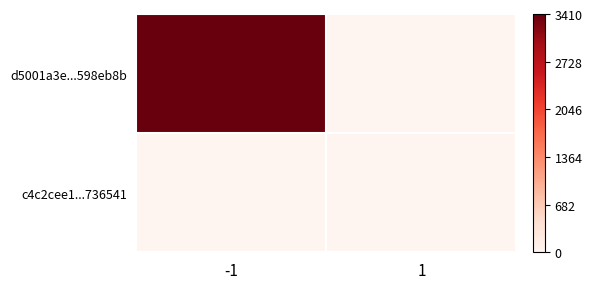

List the series in order of their overall mean, lowest first.

c4c2cee1...736541, d5001a3e...598eb8b